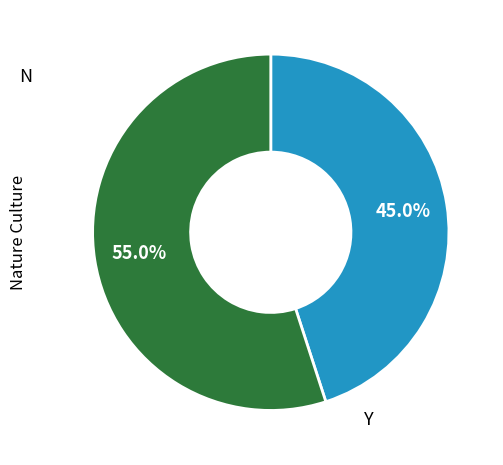

Is there a majority slice in this chart?

Yes